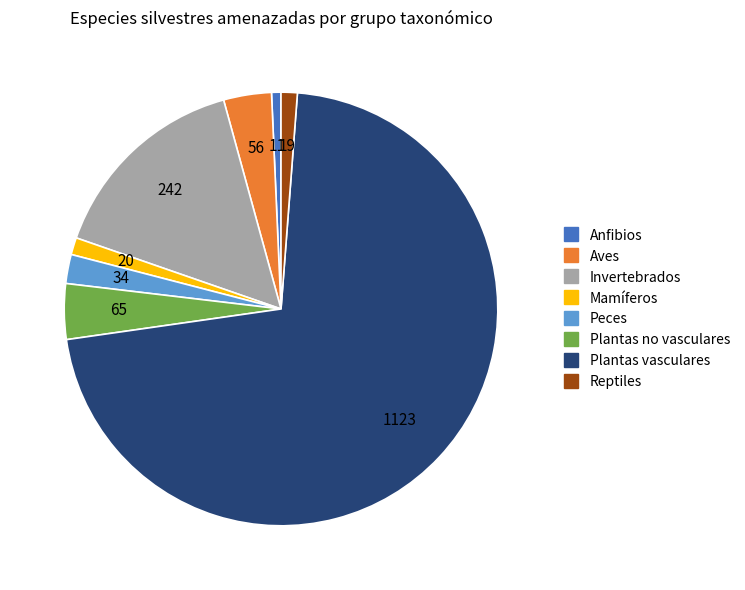

Approximately how many times larger is the value at Plantas vasculares compared to Anfibios?

102.1